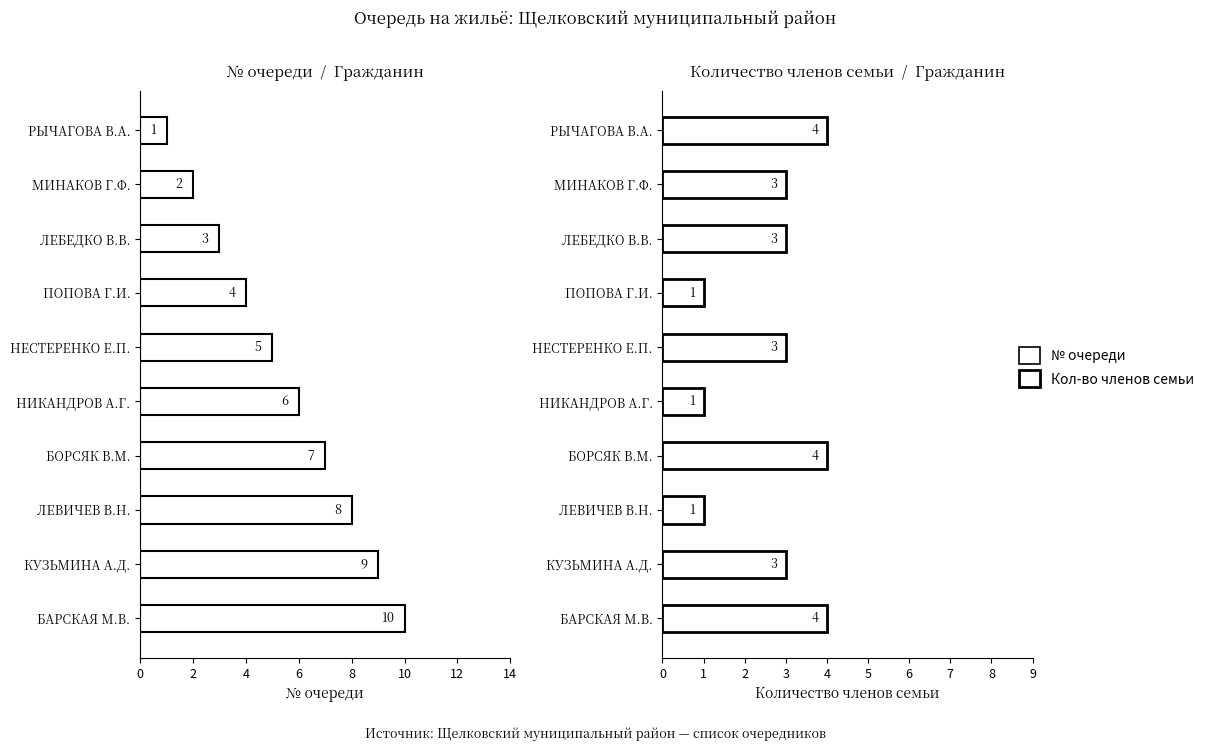

List the series in order of their overall mean, lowest first.

Количество членов семьи, № очереди